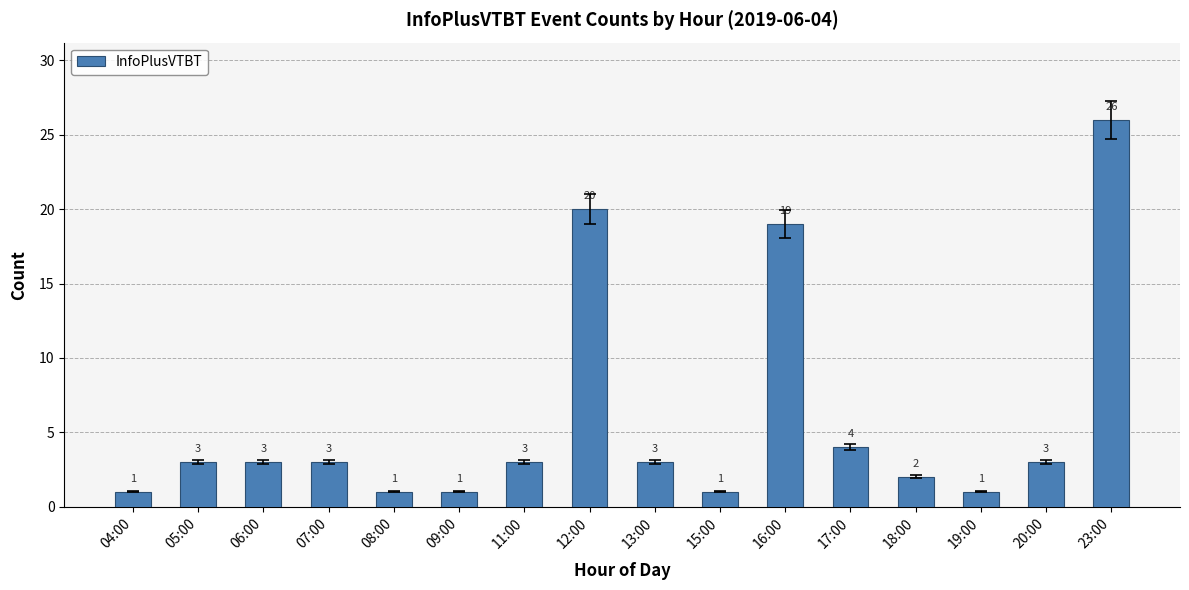

What is the sum of the values at 20:00 and 19:00?

4